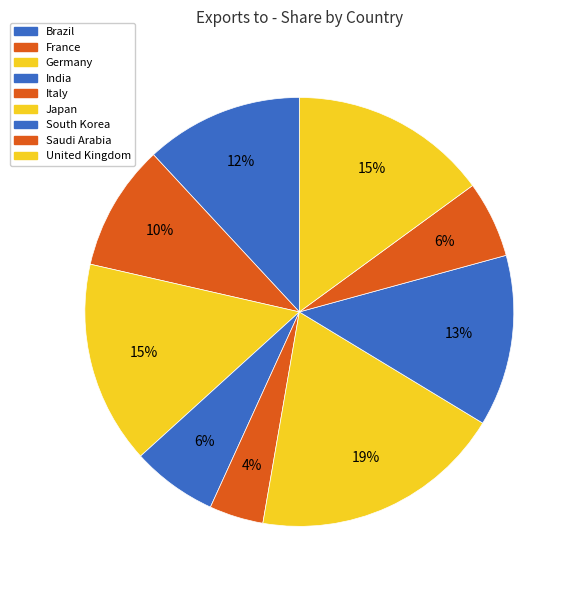

How many segments does this pie chart have?

9